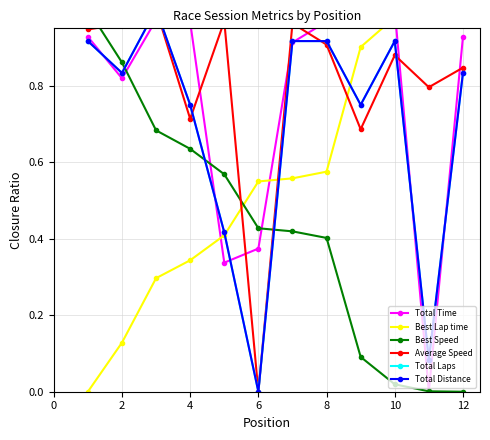

What value does the Total Distance series have at 2?

0.8